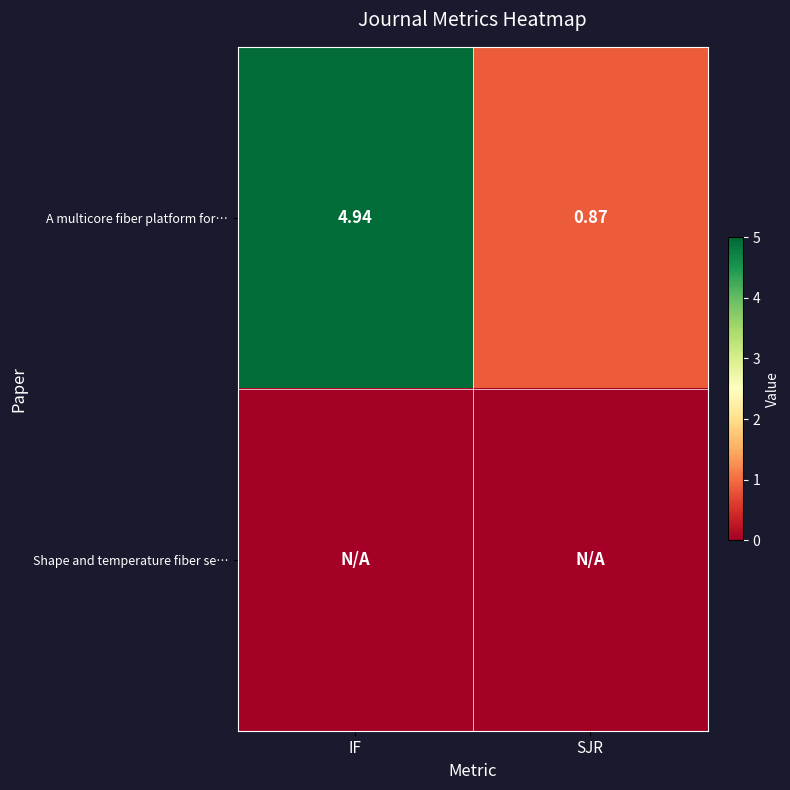

Is it true that row_0 equals 1.1 at SJR?

False